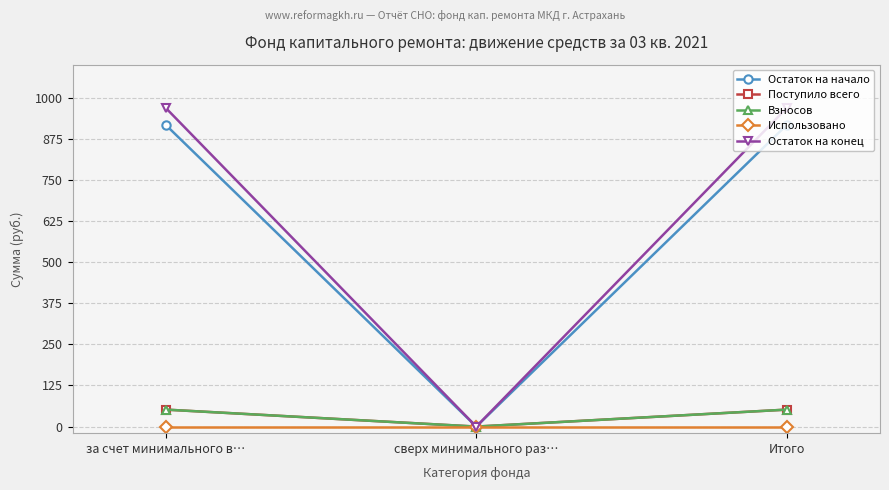

At how many categories does at least one series exceed 782?

2